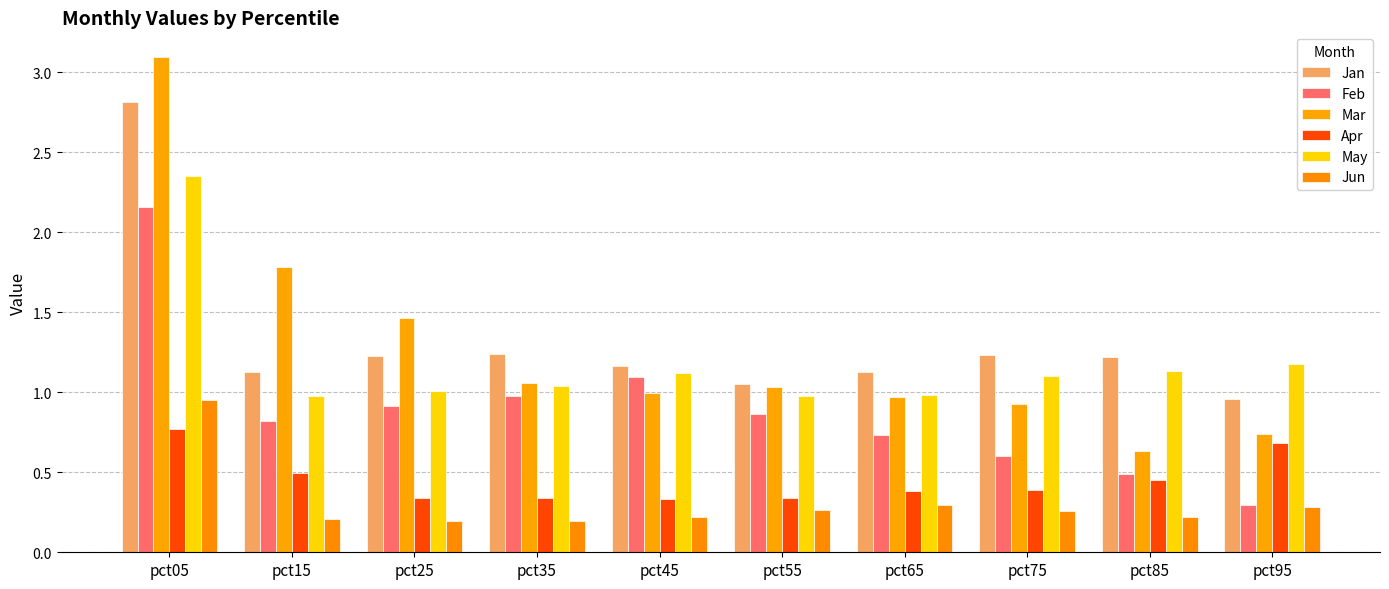

Rank the series by their maximum value, from highest to lowest.

Mar, Jan, May, Feb, Jun, Apr